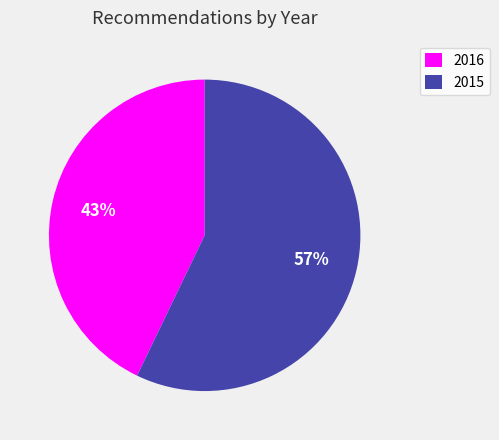

Which slice is the largest?

2015